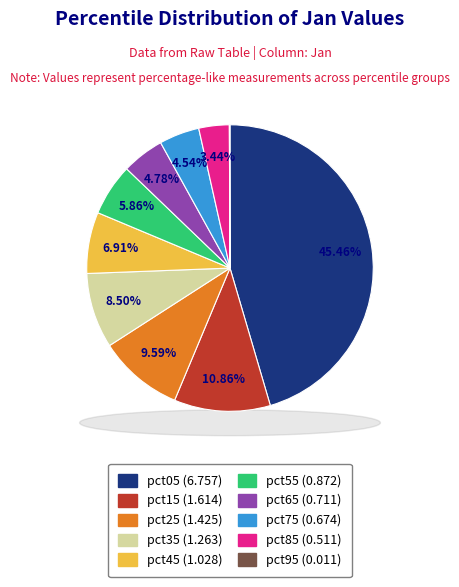

Is there any slice that represents more than half of the pie?

No